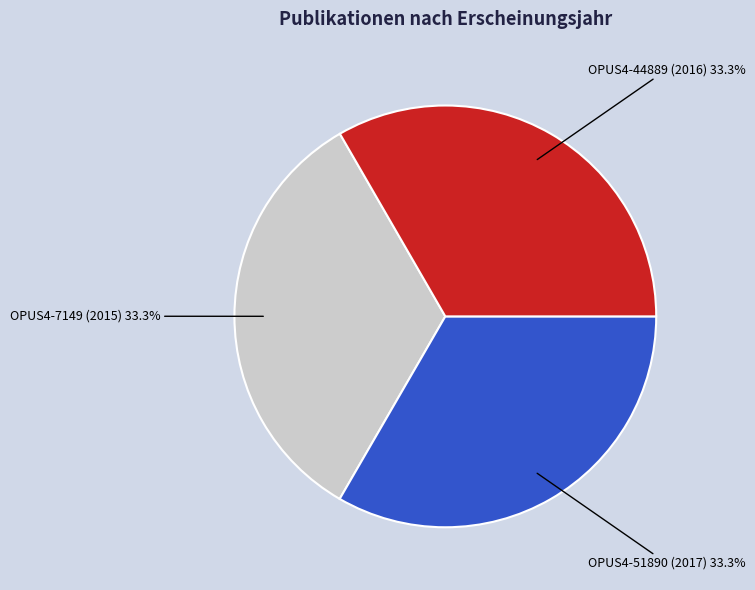

To the nearest percent, what is the combined percentage of OPUS4-44889 (2016) and OPUS4-7149 (2015)?

67%